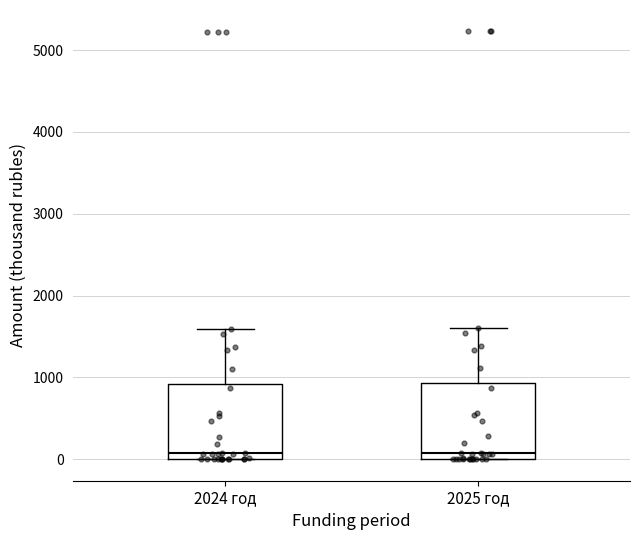

Where is the lower edge of the box for 2025 год on the y-axis? The values are not printed on the chart, so give them approximately, as read against the axis.

0